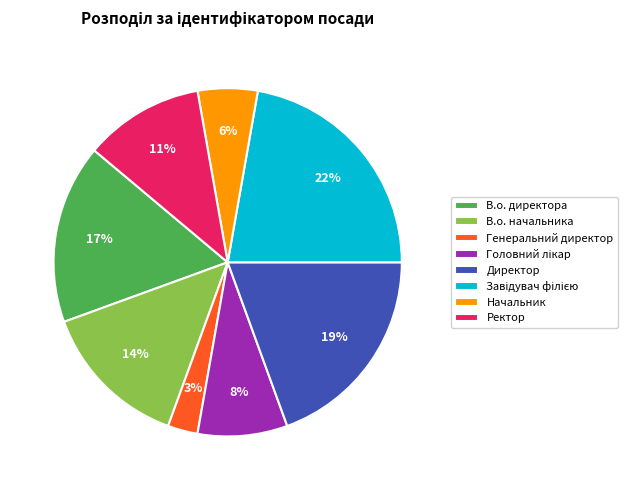

Count the number of slices in the pie.

8